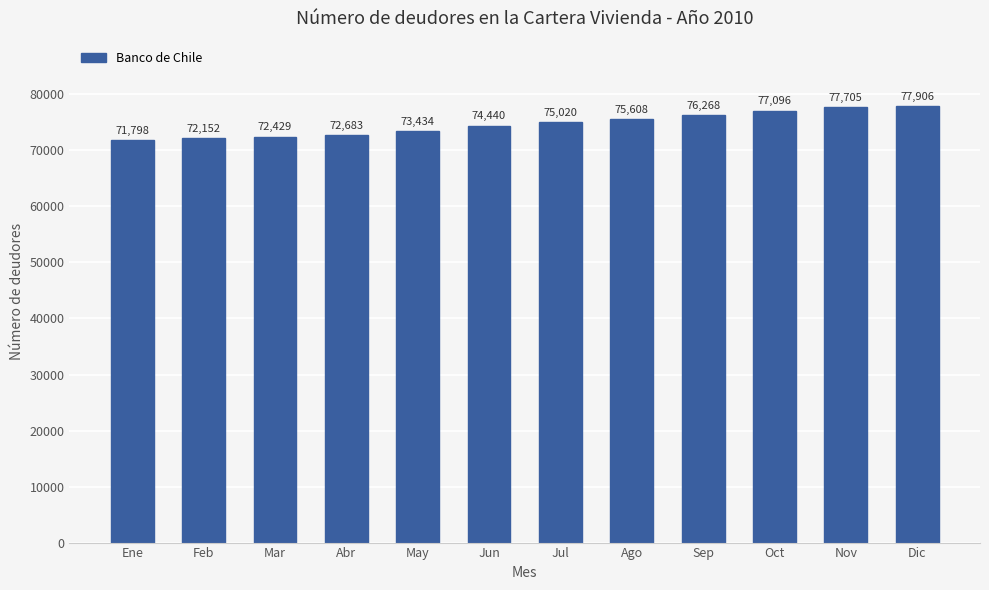

What is the minimum value shown in the chart?

71798